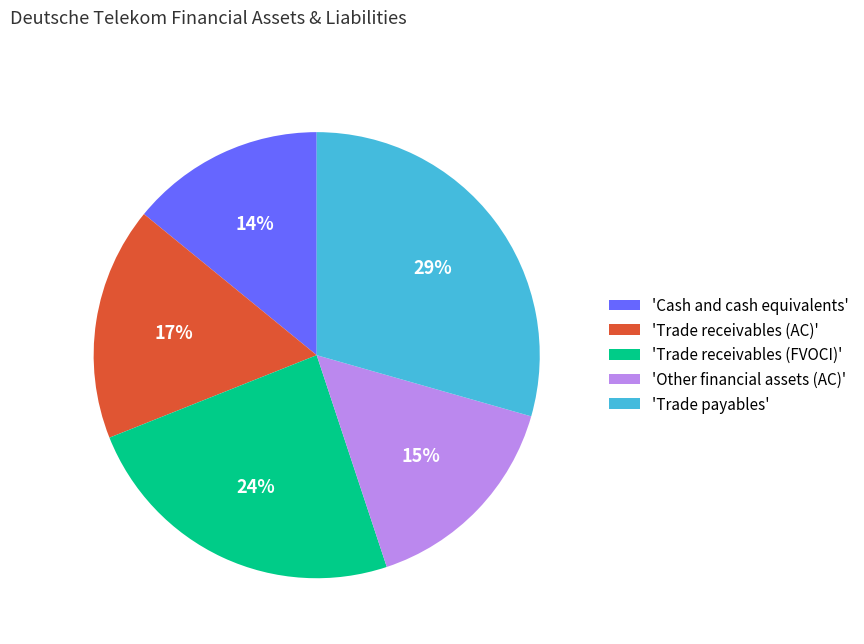

Count the number of slices in the pie.

5